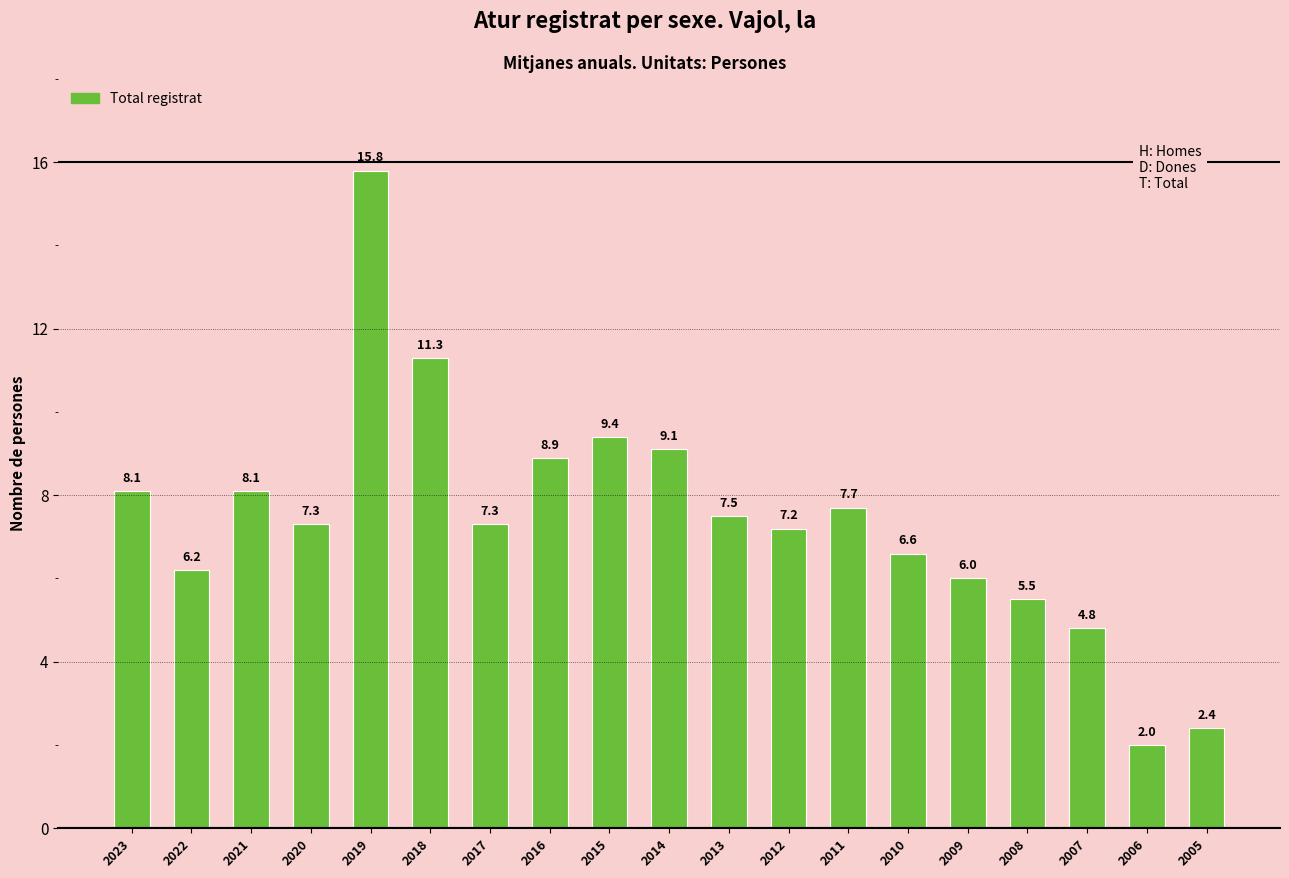

At which label does the data first exceed 7?

2023